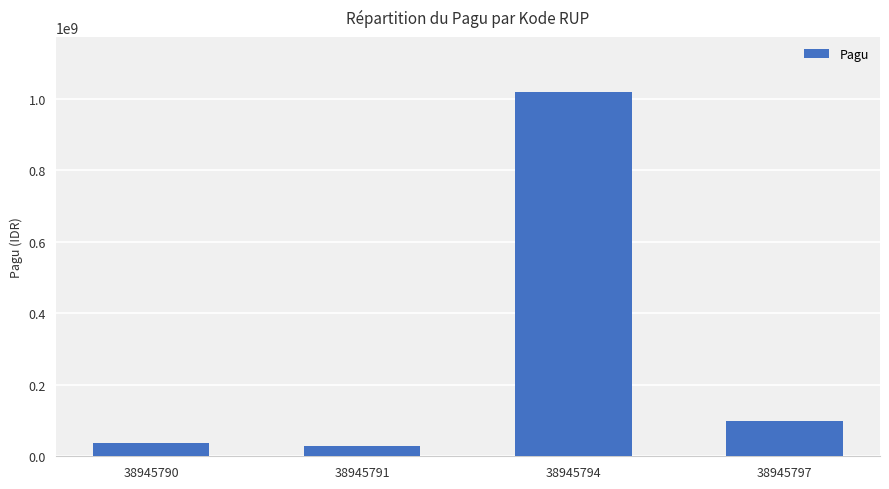

At which label does the data first exceed 100000000?

38945794